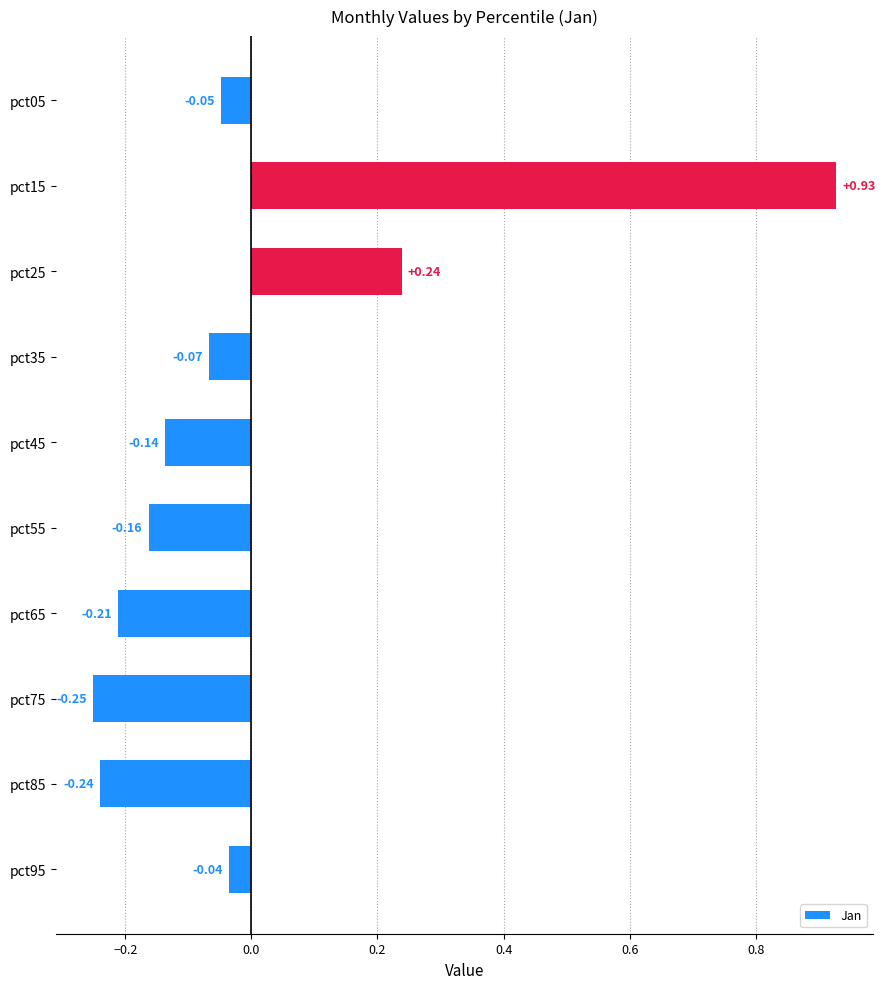

Does the chart contain any negative values?

Yes